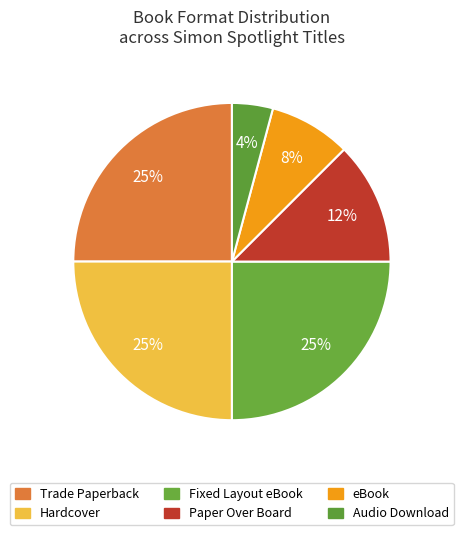

True or false: Paper Over Board accounts for 12% of the total.

True